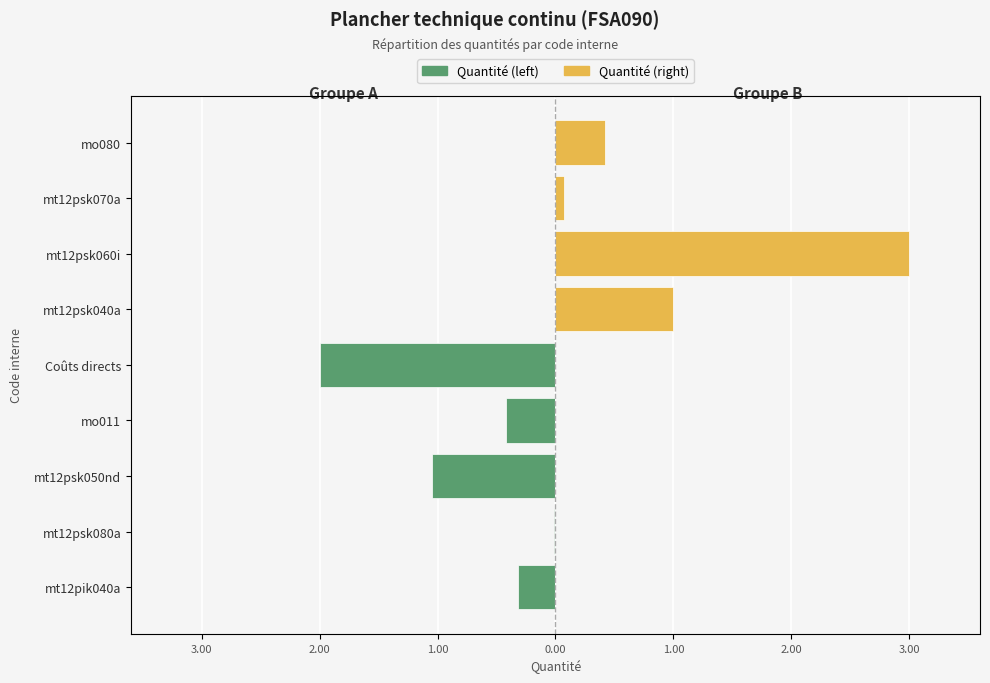

The value of Quantité (right) at 0.00 is 0.0. True or false?

True